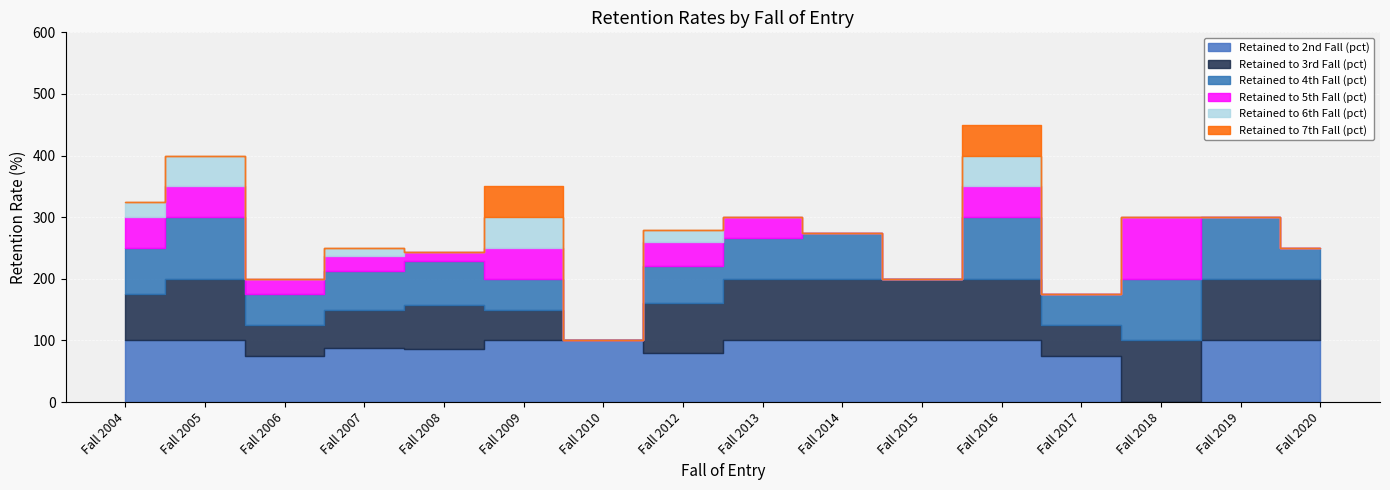

Which label corresponds to the smallest value in the chart?

Fall 2018